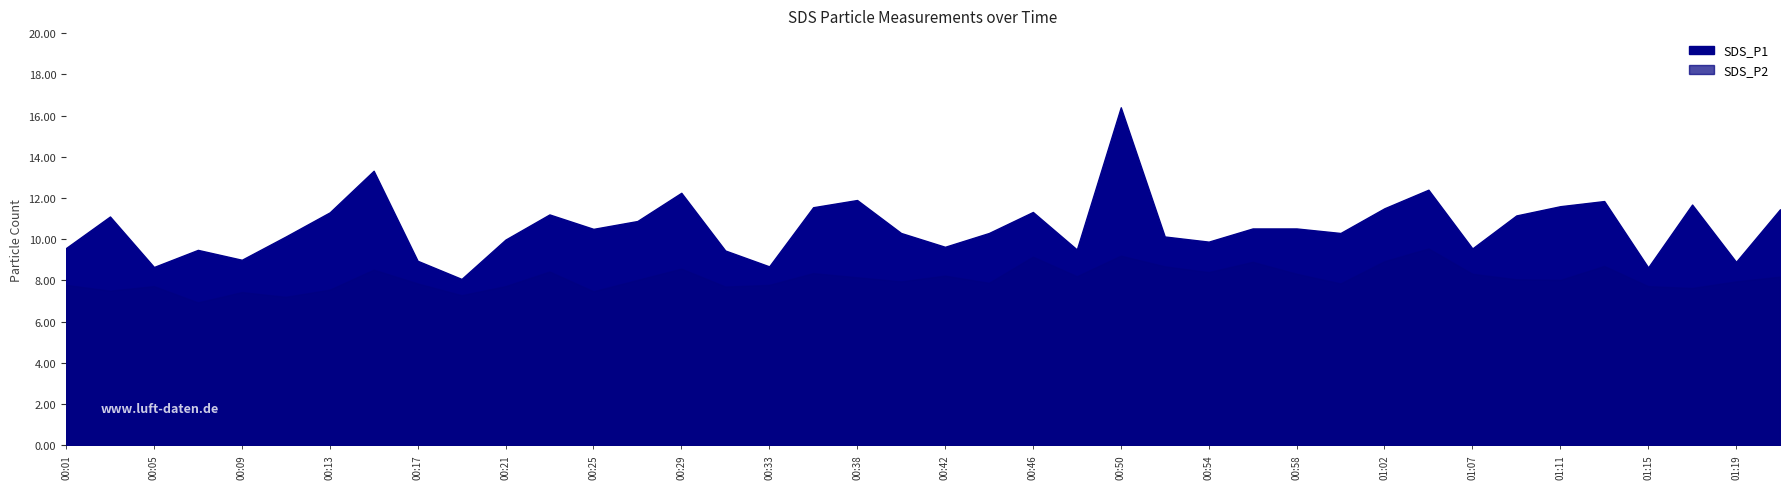

Between 00:23 and 01:17, which series saw the biggest shift?

SDS_P2